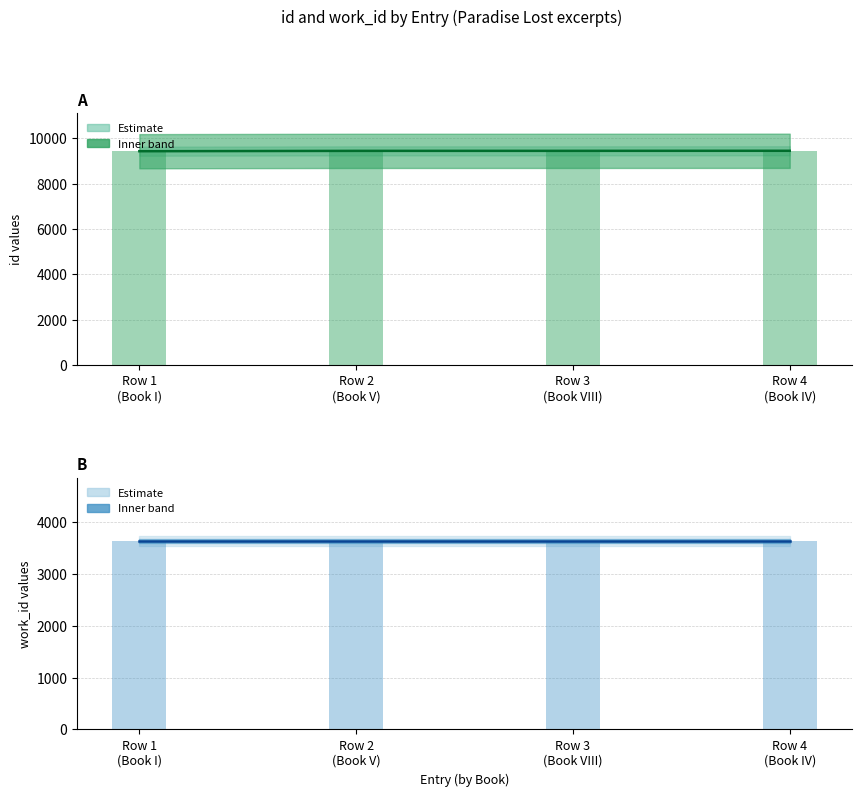

How many bars are there in total?

8